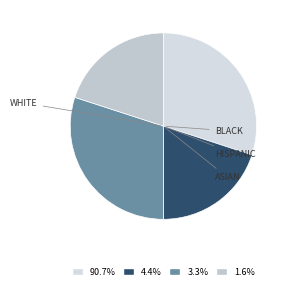

Is there any slice that represents more than half of the pie?

No